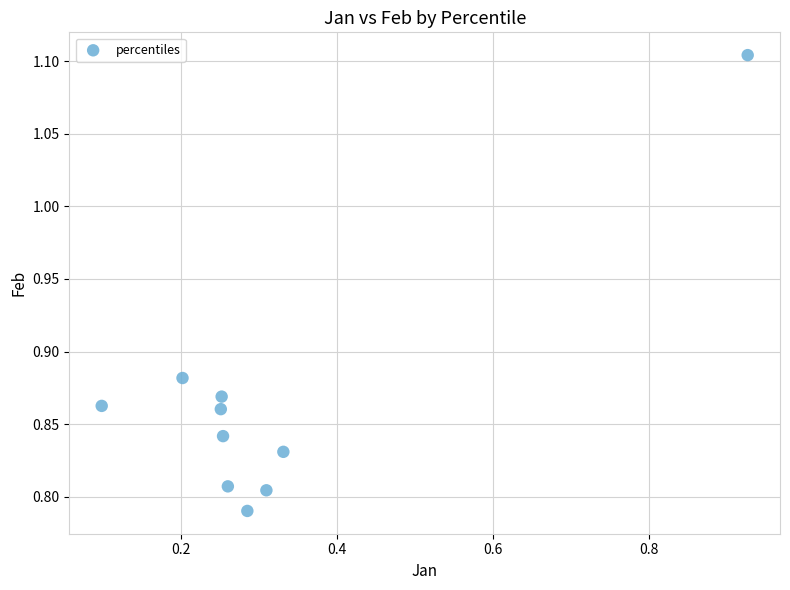

What is the range of Y values (max minus min)?

0.3